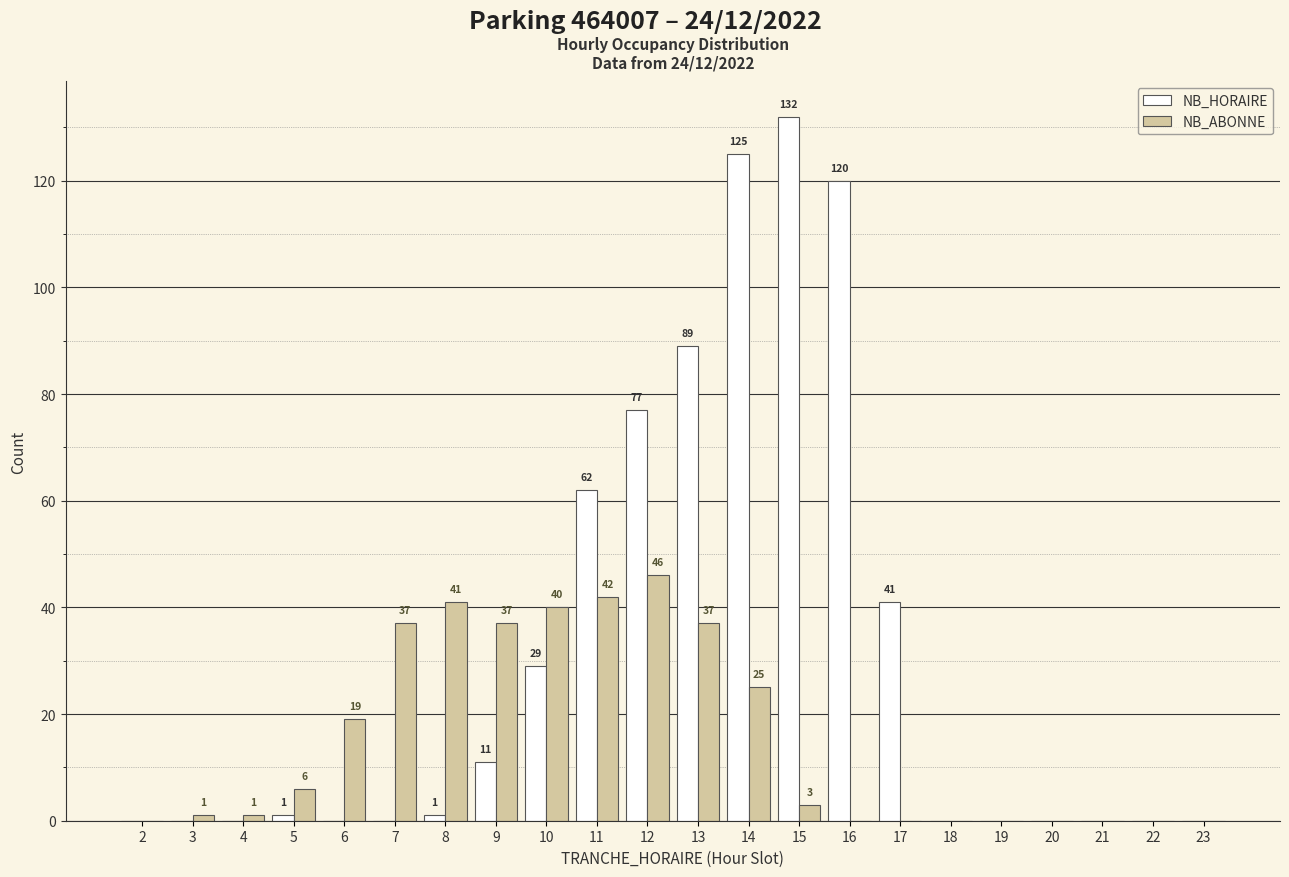

Which series has the largest total across all categories?

NB_HORAIRE